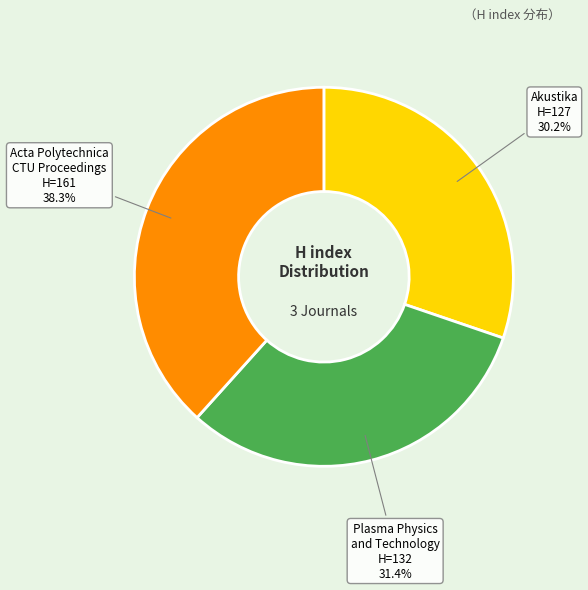

True or false: Acta Polytechnica CTU Proceedings accounts for 38% of the total.

True